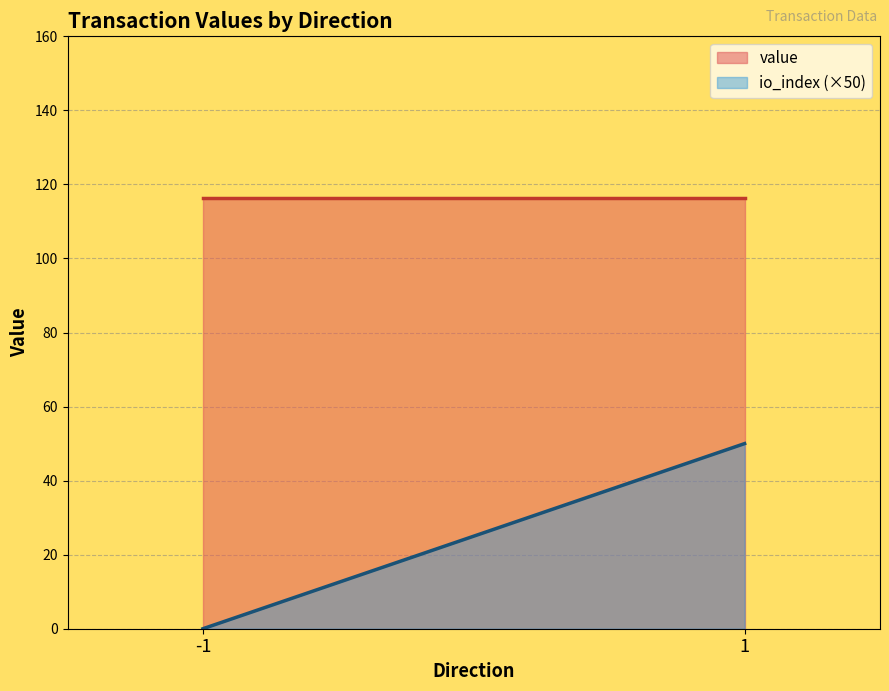

Rank the series at 1 from highest to lowest value.

value, io_index (×50)